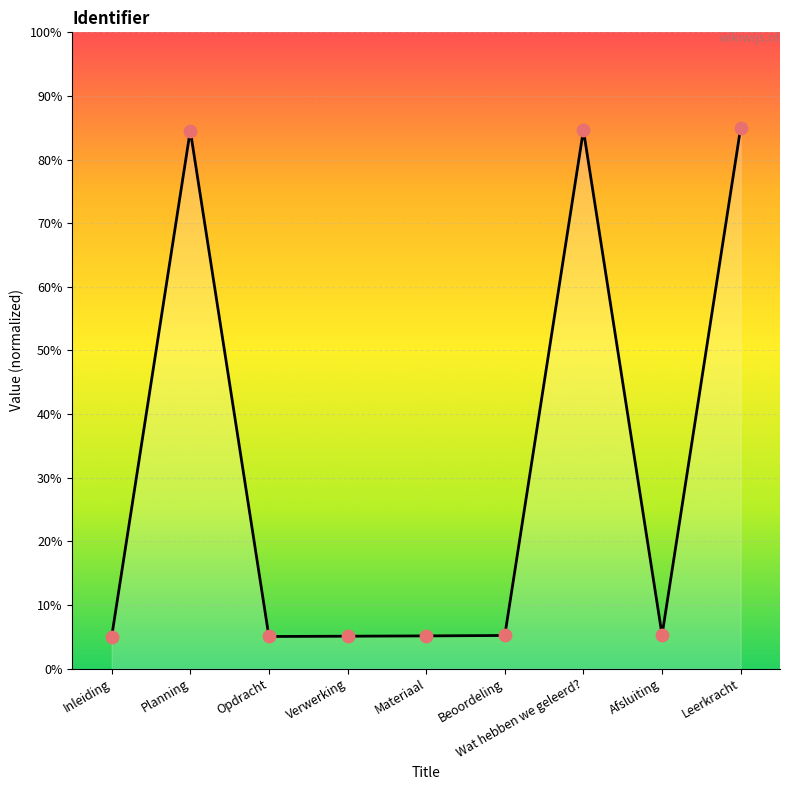

What is the change in value from Materiaal to Wat hebben we geleerd??

+79.5